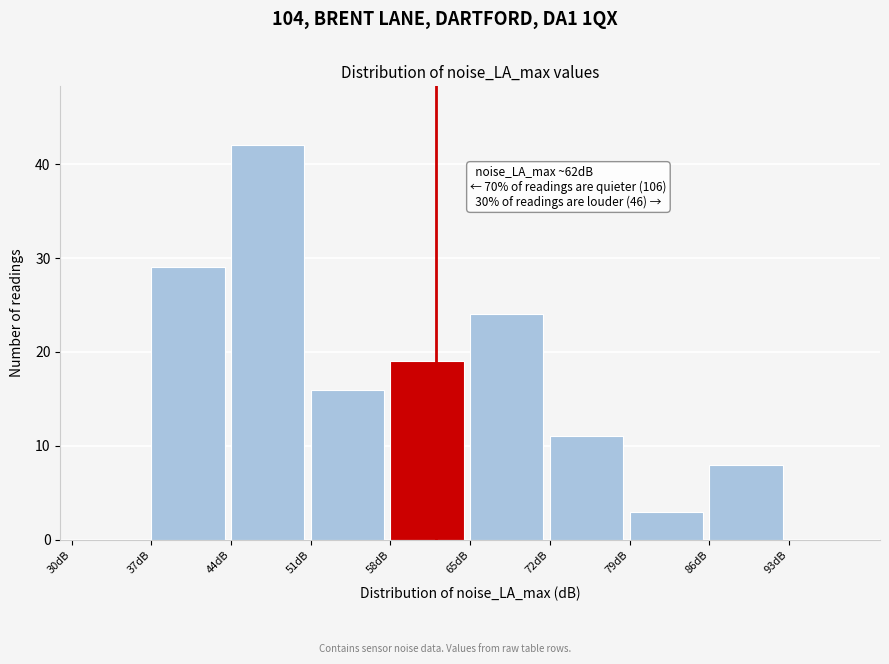

Which range on the x-axis has the tallest bar?

44 to 51